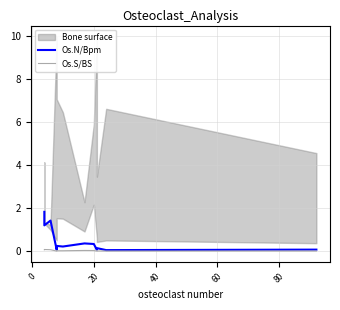

At how many categories does at least one series exceed 0?

12